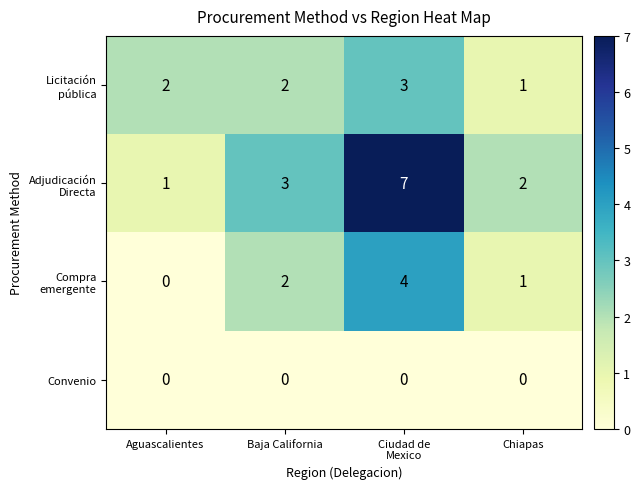

How many series are shown in this chart?

4